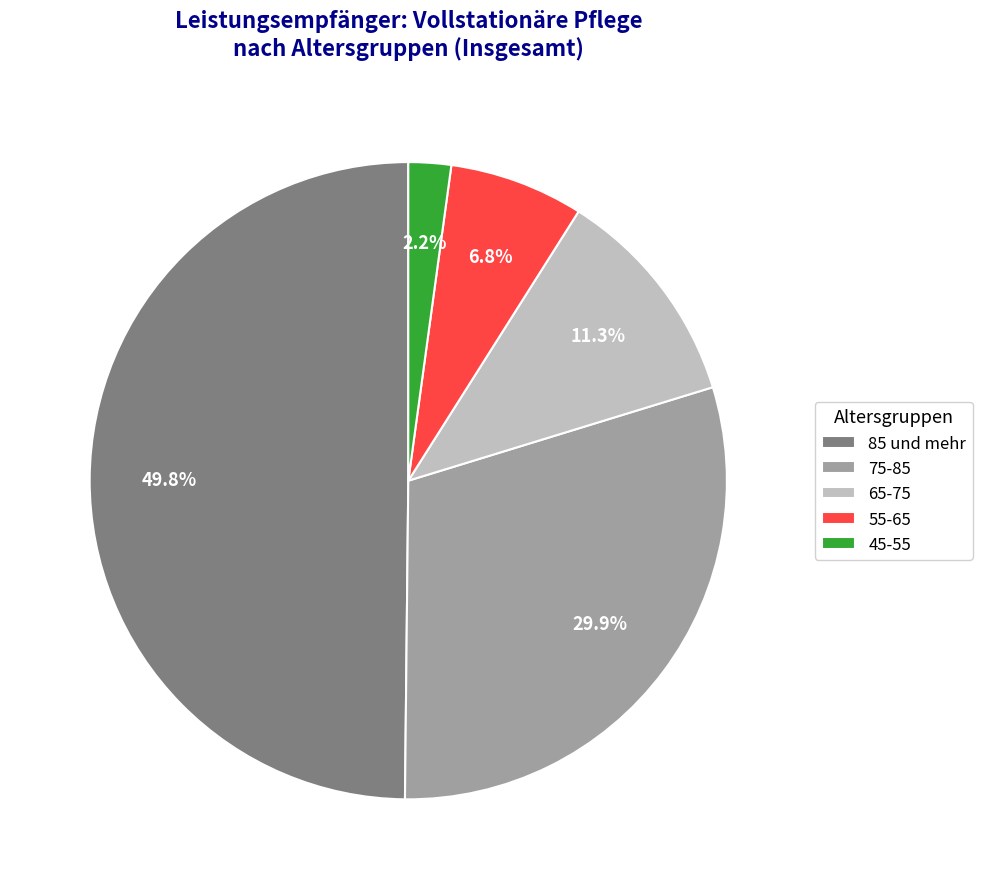

Between 55-65 and 85 und mehr, which is larger?

85 und mehr